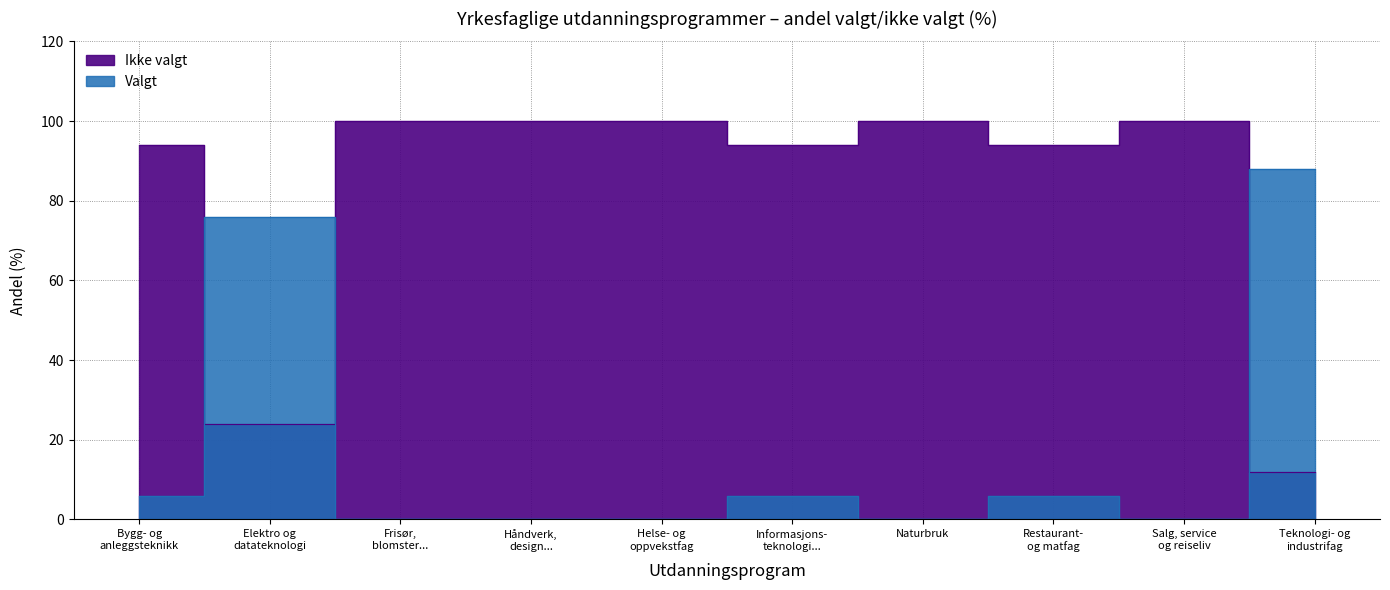

At which category does Ikke valgt reach its first local valley?

Naturbruk